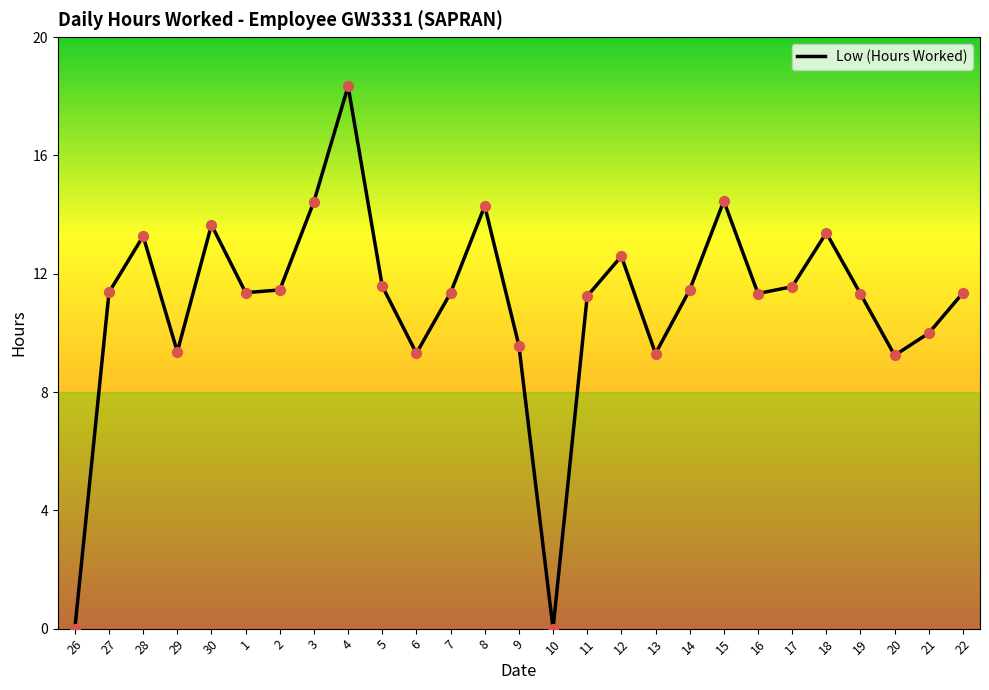

What is the change in value from 14 to 17?

+0.1